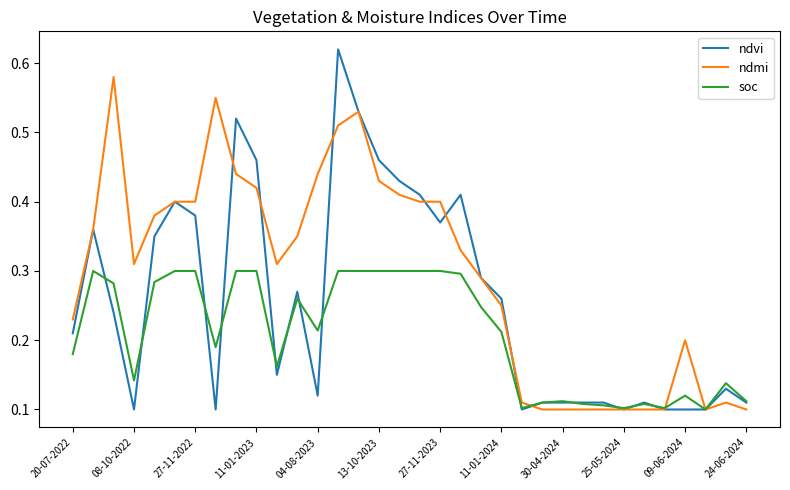

Which series has the largest range (max minus min)?

ndvi